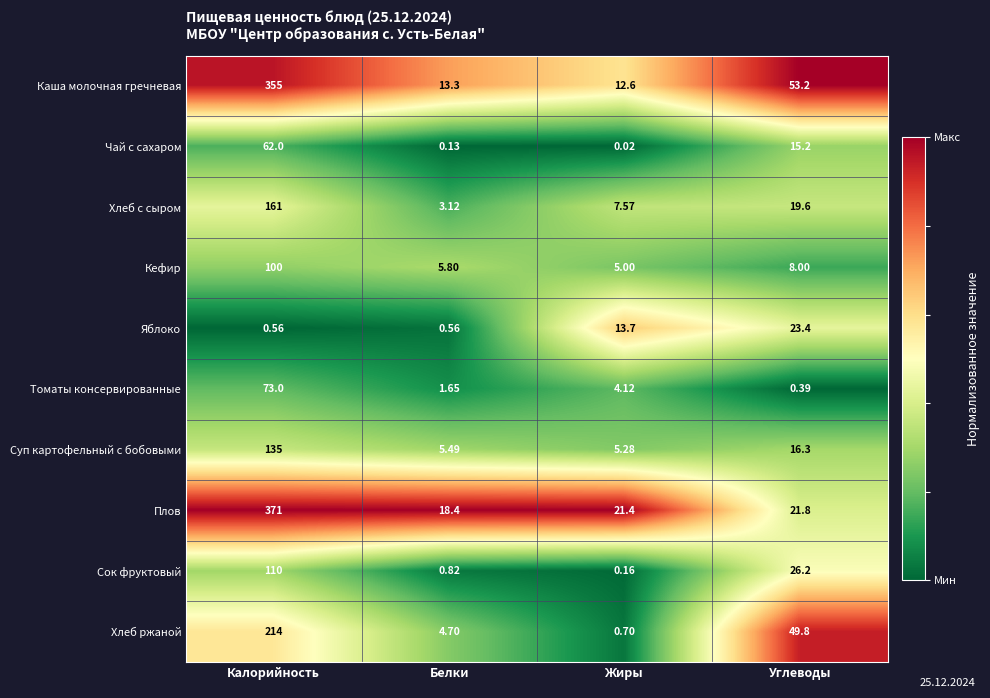

At Углеводы, list the series in order from largest to smallest.

Каша молочная гречневая, Хлеб ржаной, Сок фруктовый, Яблоко, Плов, Хлеб с сыром, Суп картофельный с бобовыми, Чай с сахаром, Кефир, Томаты консервированные